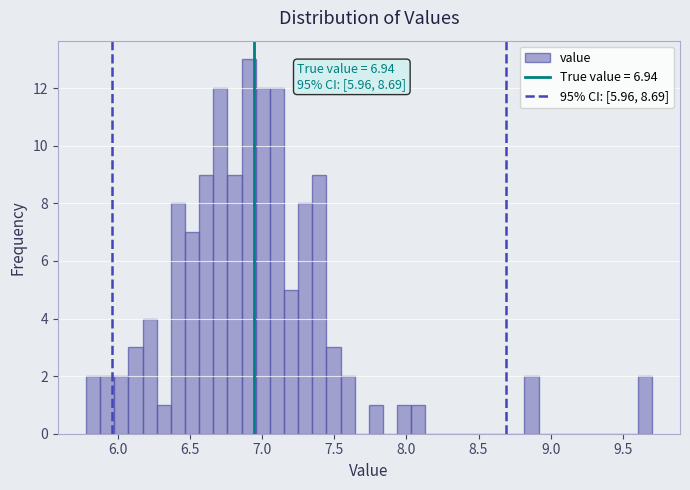

Around what value on the x-axis is the tallest bar? Give the approximate position of its centre, as read against the axis.

6.90